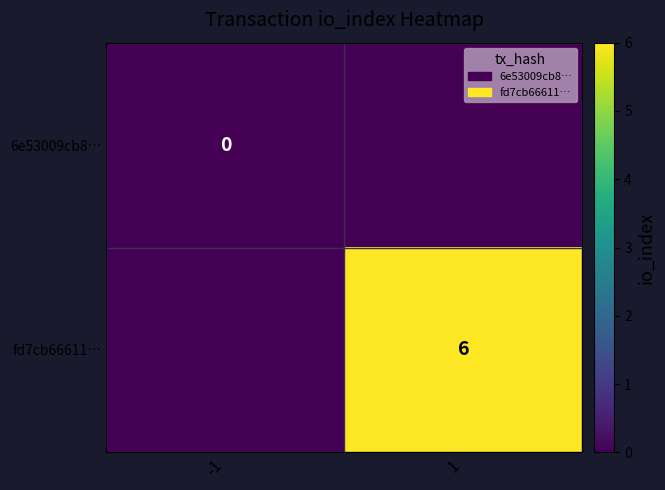

How many series are shown in this chart?

2